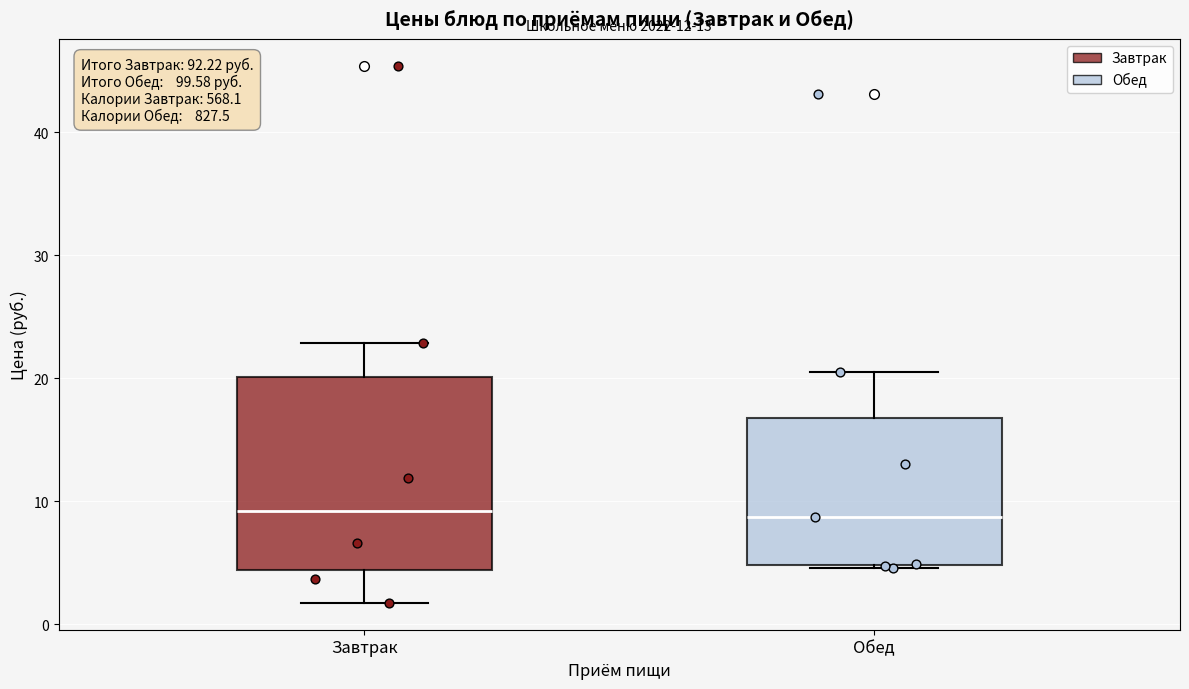

Reading left to right, transcribe this box plot: for each box, give where its median line is, the range the box spans, and where its two whiskers end, as read against the y-axis. The values are not printed on the chart, so give them approximately, as read against the axis.

Завтрак: median 9, box 4 to 20, whiskers 2 to 23
Обед: median 9, box 5 to 17, whiskers 5 to 21